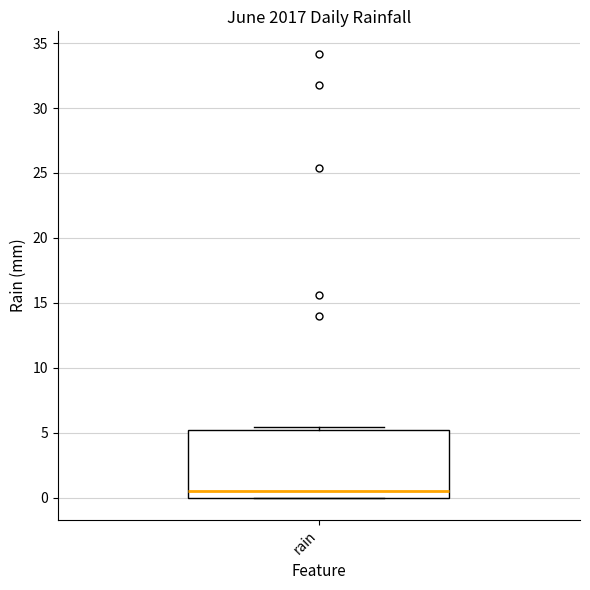

Read this box plot against the y-axis: the position of the median line, the range covered by the box, and the ends of both whiskers. The values are not printed on the chart, so give them approximately, as read against the axis.

median 0.5, box 0.0 to 5.0, whiskers 0.0 to 5.5